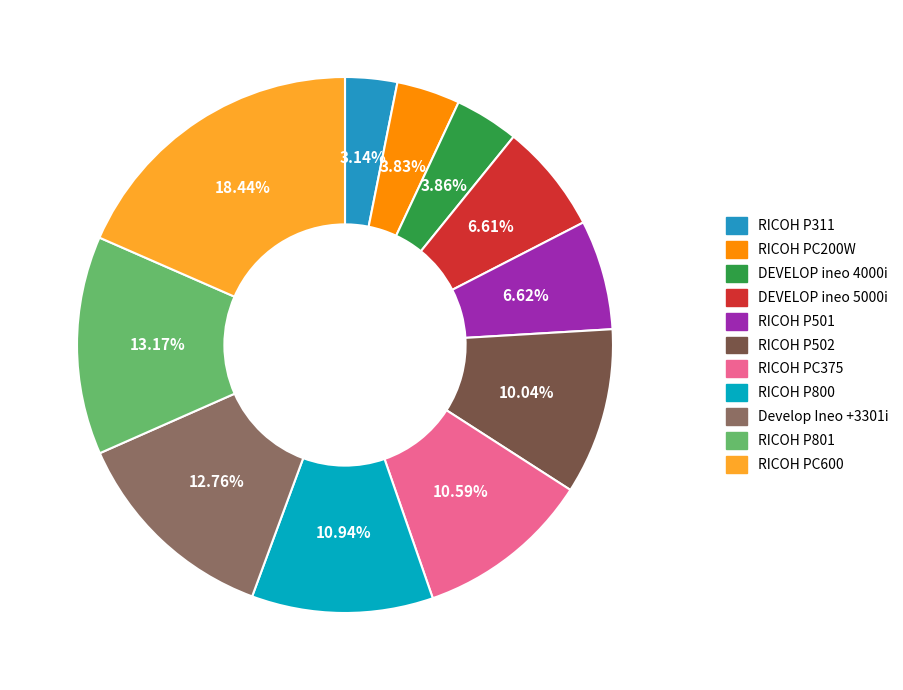

How many segments does this pie chart have?

11